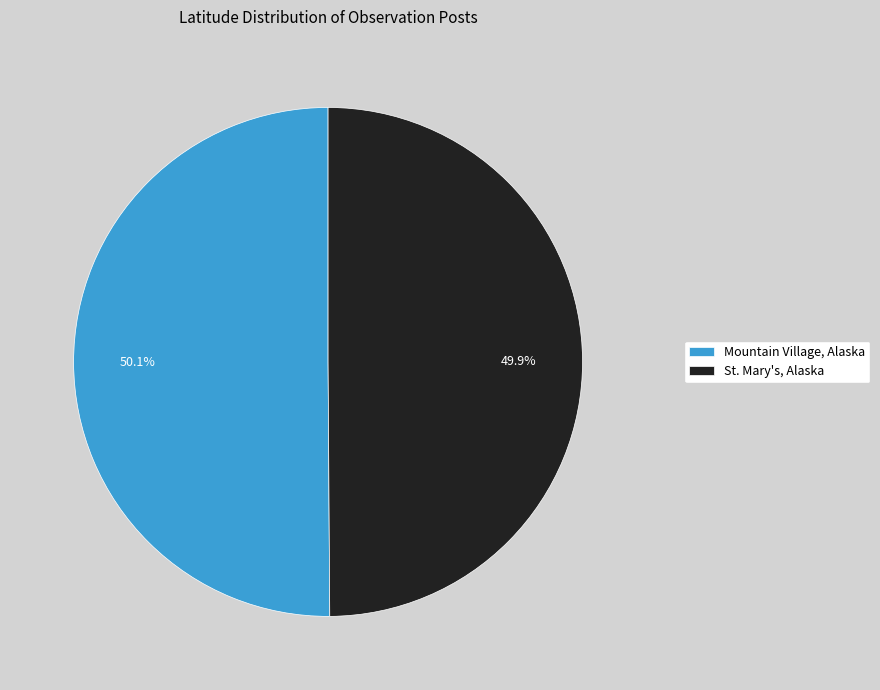

To the nearest percent, what is the combined percentage of St. Mary's, Alaska and Mountain Village, Alaska?

100%